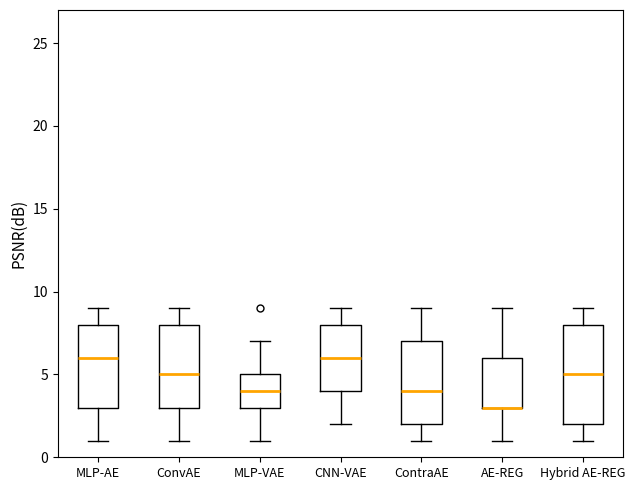

Which box is the tallest, from its lower edge to its upper edge?

Hybrid AE-REG